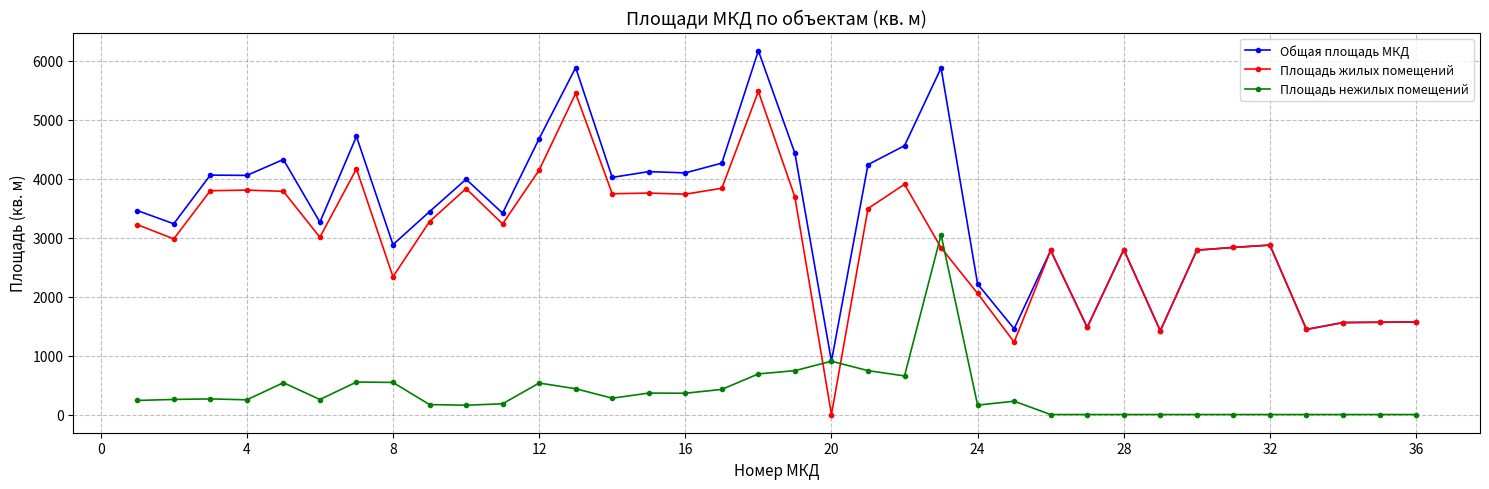

Which series has the widest spread of values?

Площадь жилых помещений